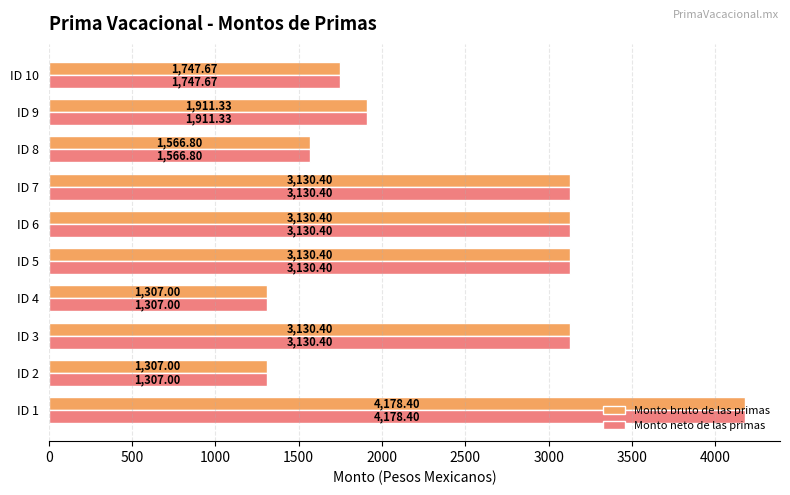

Is the value of Monto bruto de las primas at ID 7 greater than the value of Monto neto de las primas at ID 2?

Yes